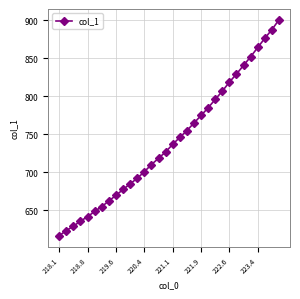

How many categories are shown in the chart?

32